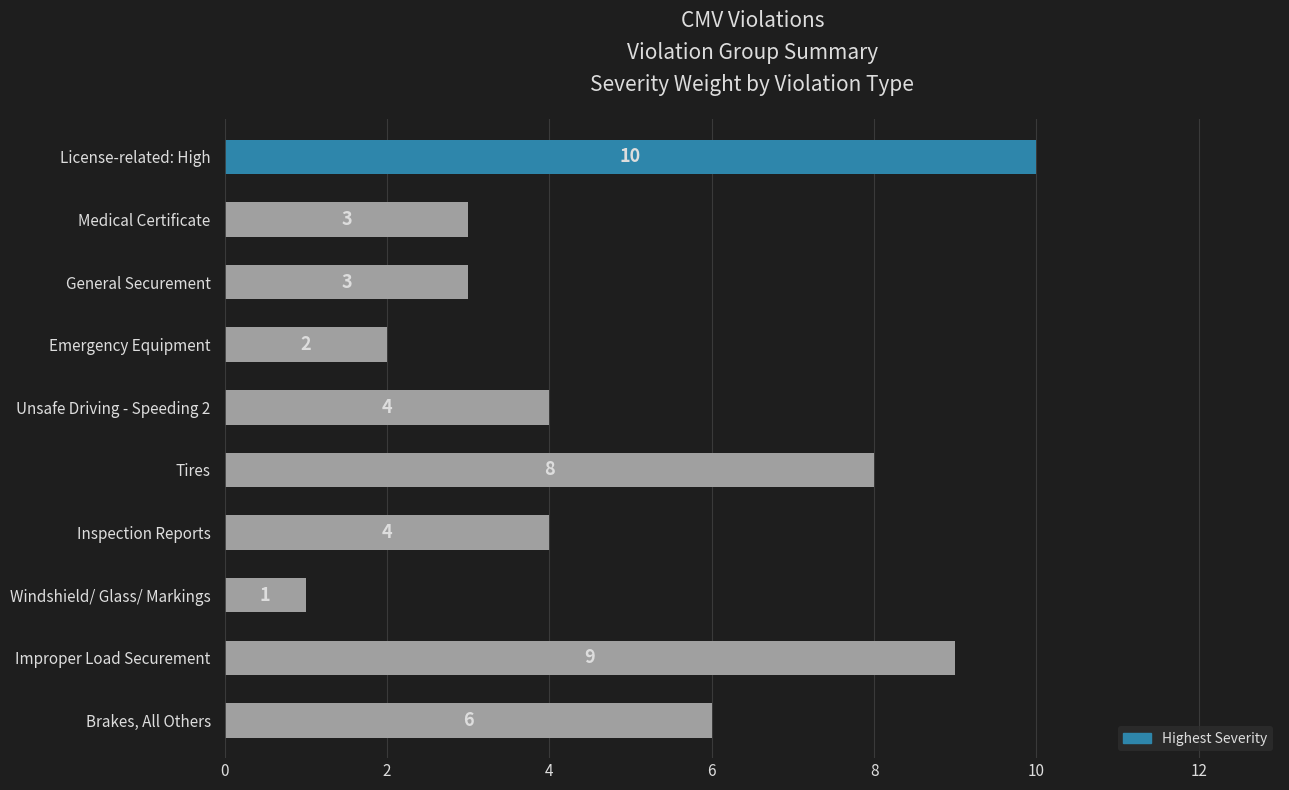

What is the difference between the values at License-related: High and Emergency Equipment?

8